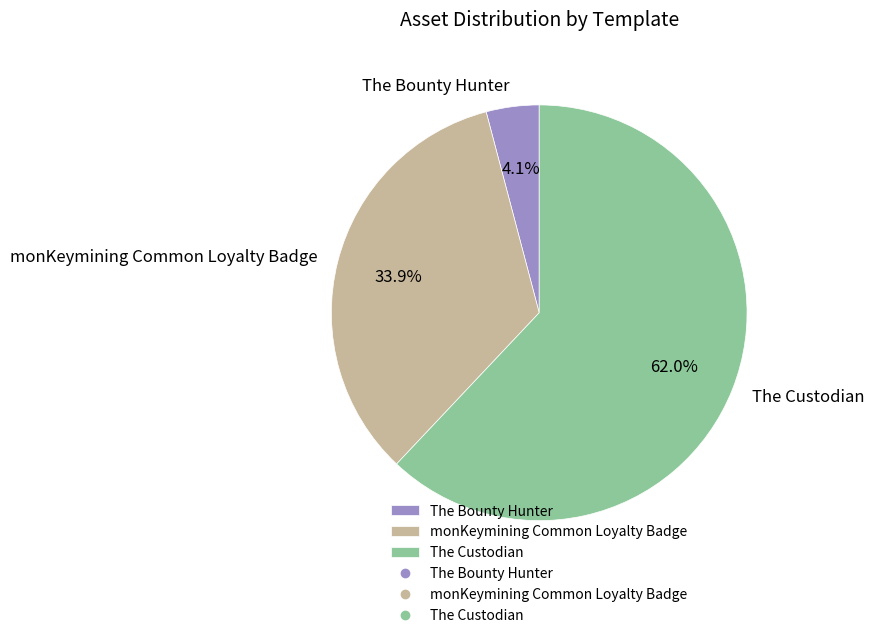

Rank the categories by value from lowest to highest.

The Bounty Hunter, monKeymining Common Loyalty Badge, The Custodian